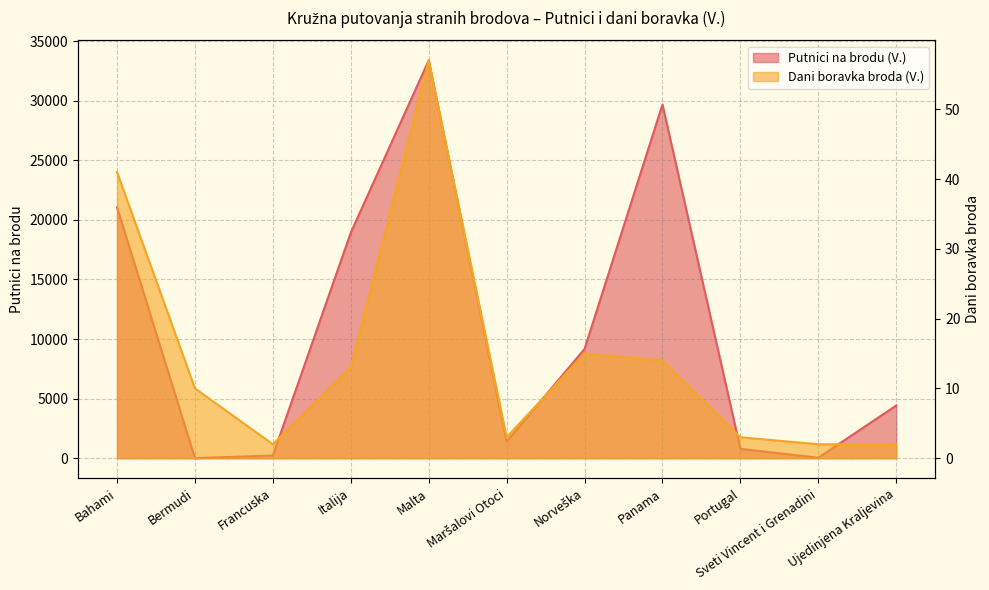

What is the label of the 6th point from the left?

Maršalovi Otoci